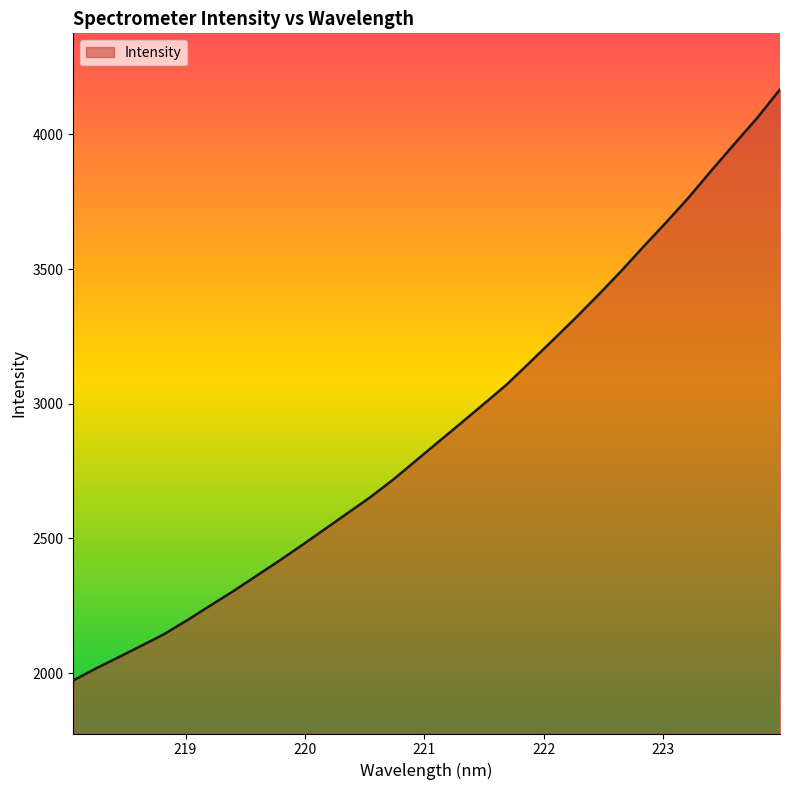

What is the maximum value shown in the chart?

4166.7